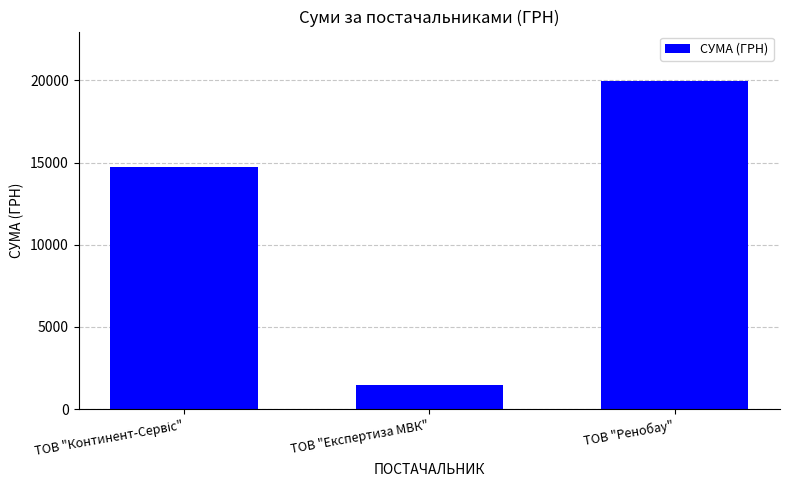

How many categories are shown in the chart?

3